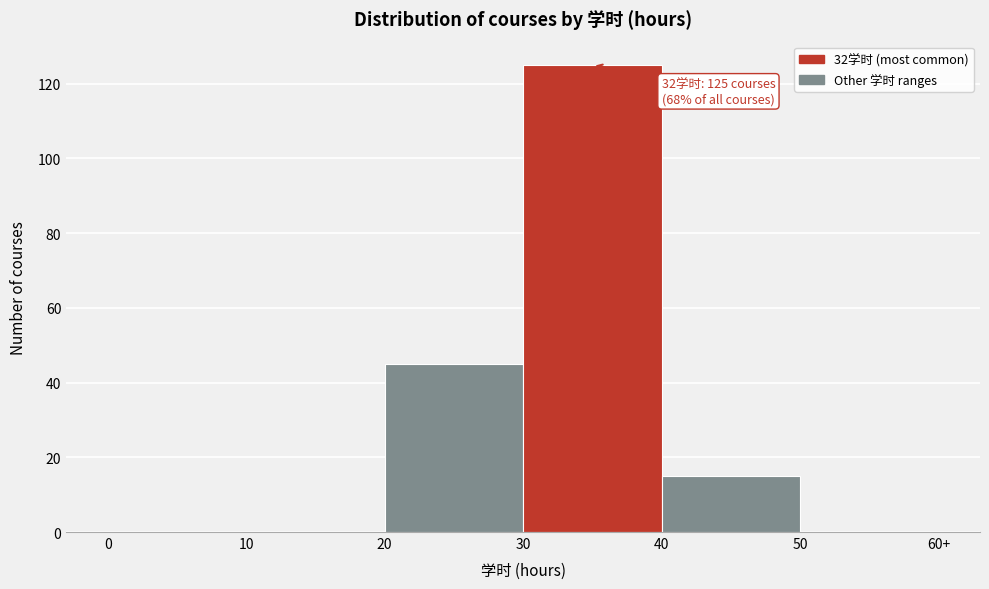

Reading left to right, what are all the values shown in this chart?

0=0	10=0	20=45	30=125	40=15	50=0